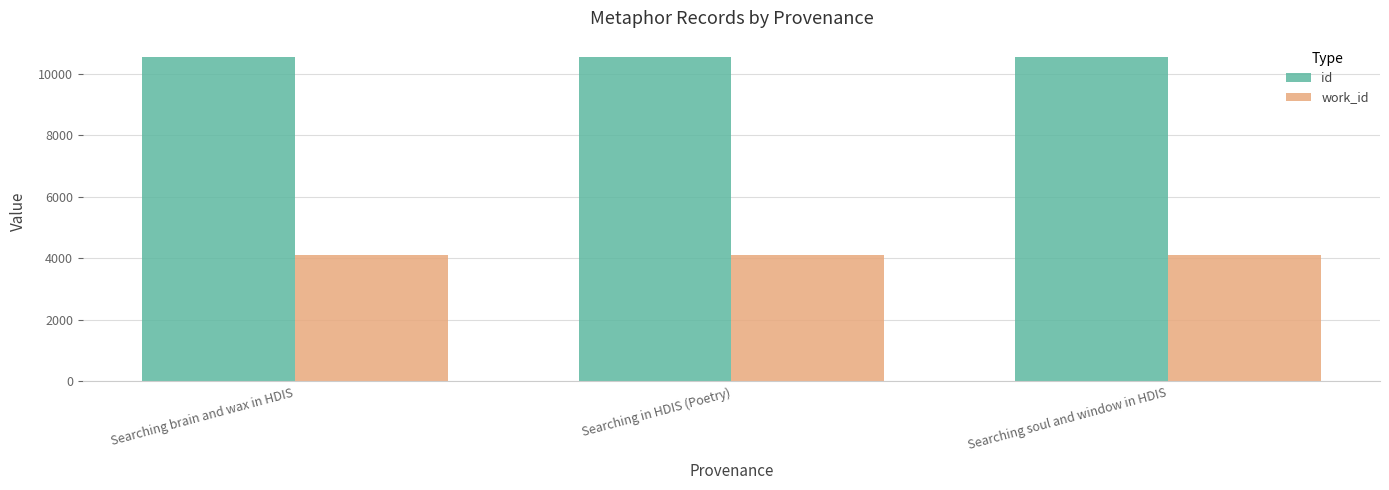

What is the value of the work_id bar at the 2nd from the left?

4099